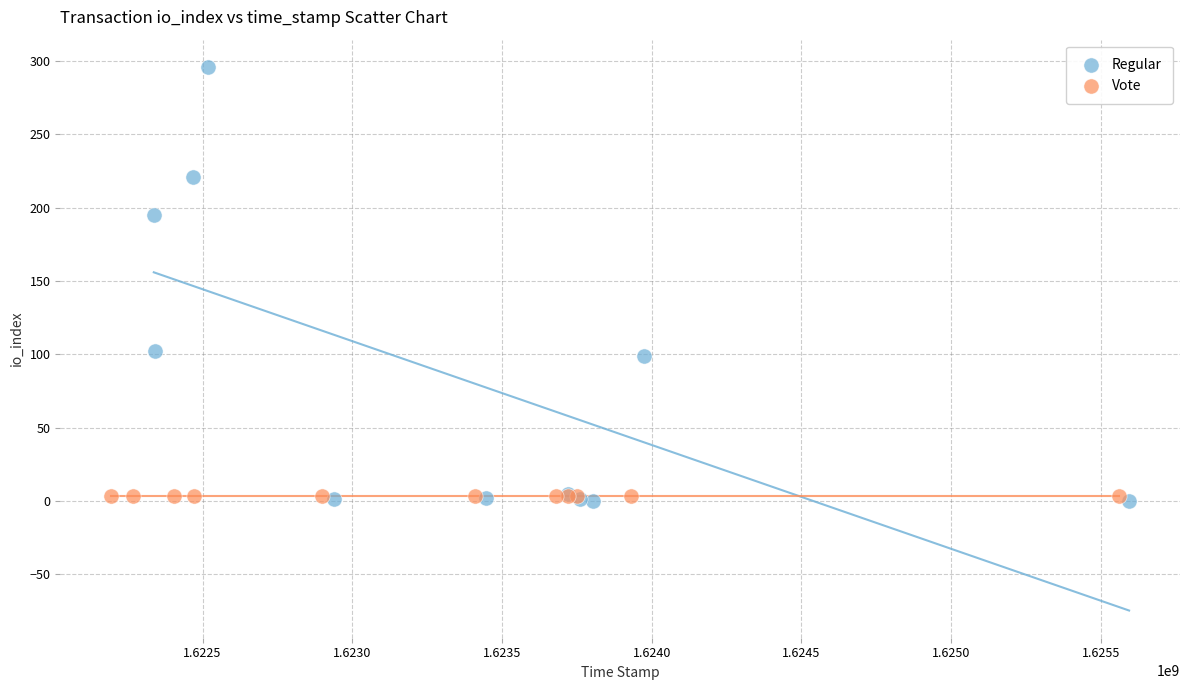

Which series contains the highest Y value?

Regular